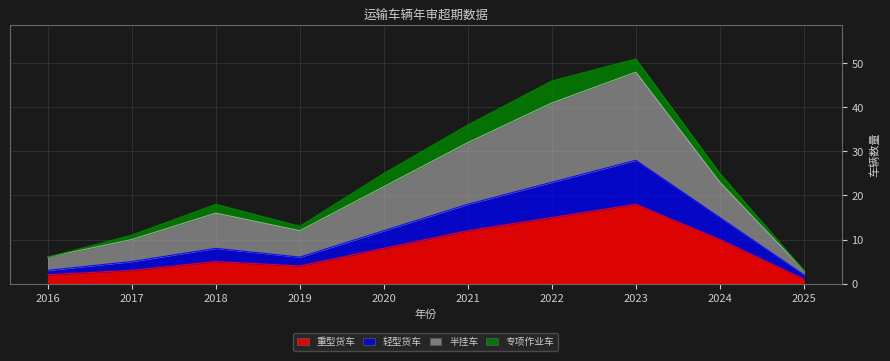

Between 2023 and 2024, which series saw the biggest shift?

半挂车